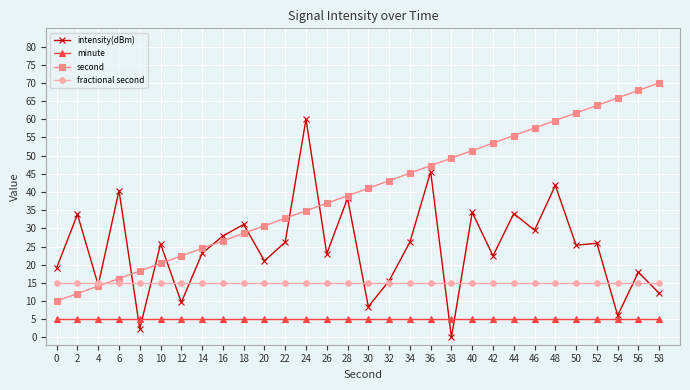

How many lines are shown in the chart?

4